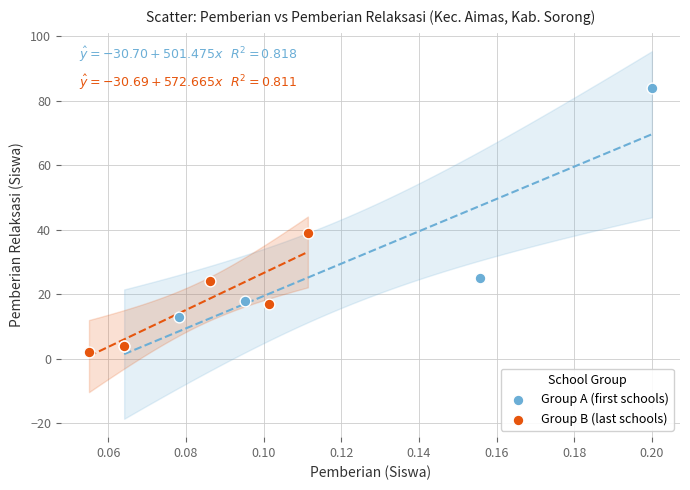

Which series contains the highest Y value?

Group A (first schools)